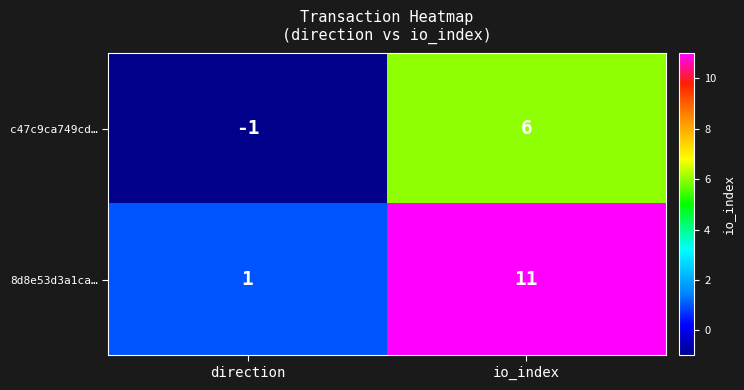

At which category is the sum across all series the highest?

io_index